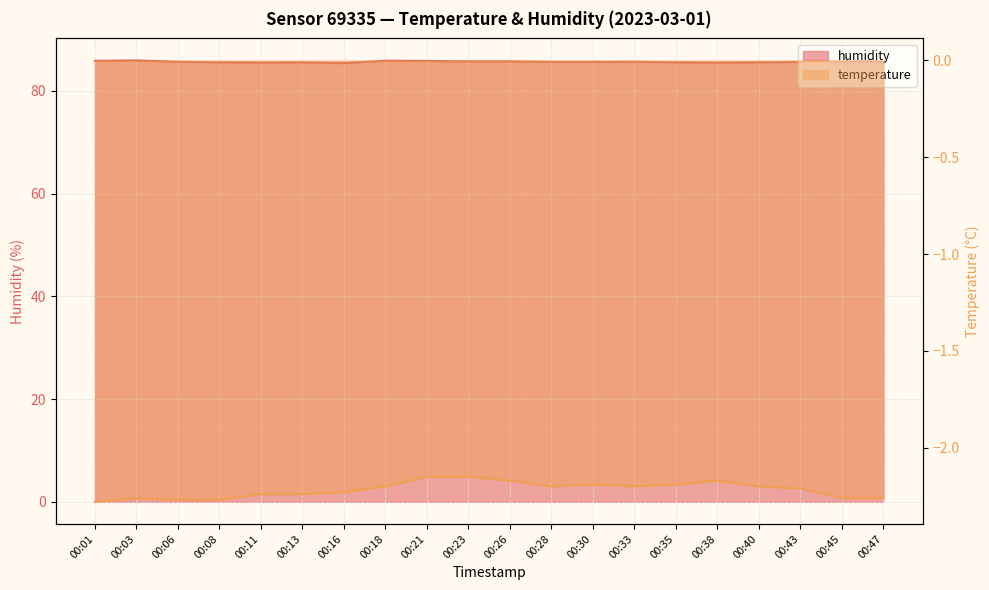

At which category does temperature reach its first local valley?

00:28